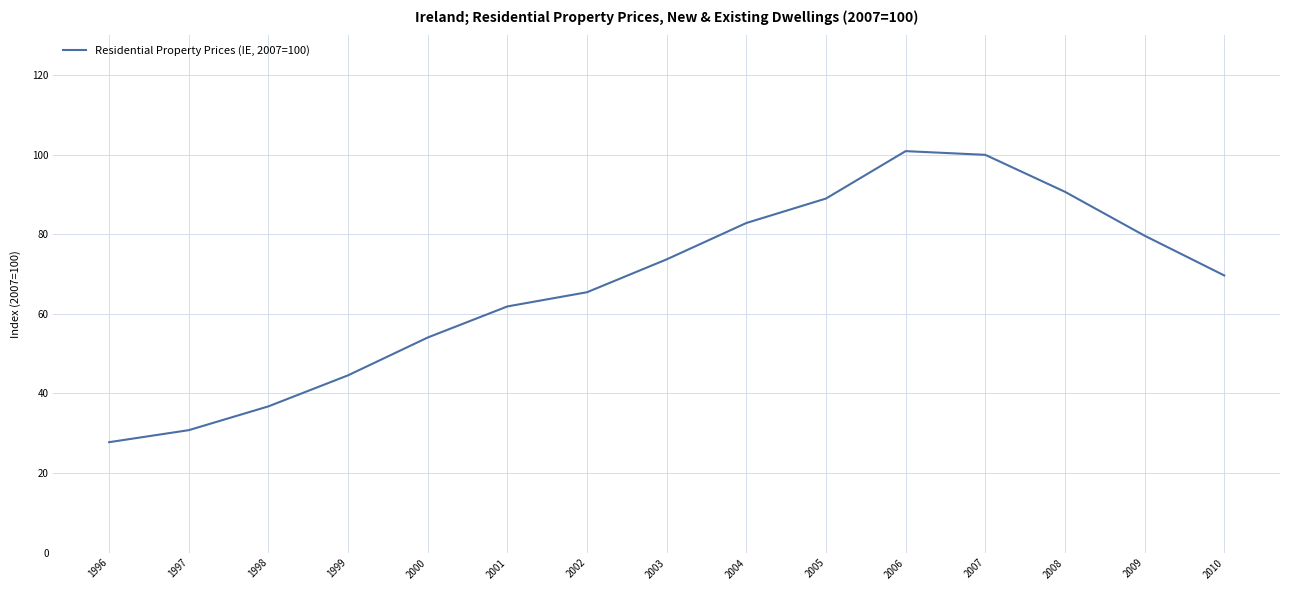

What is the difference between the maximum and minimum values?

73.2